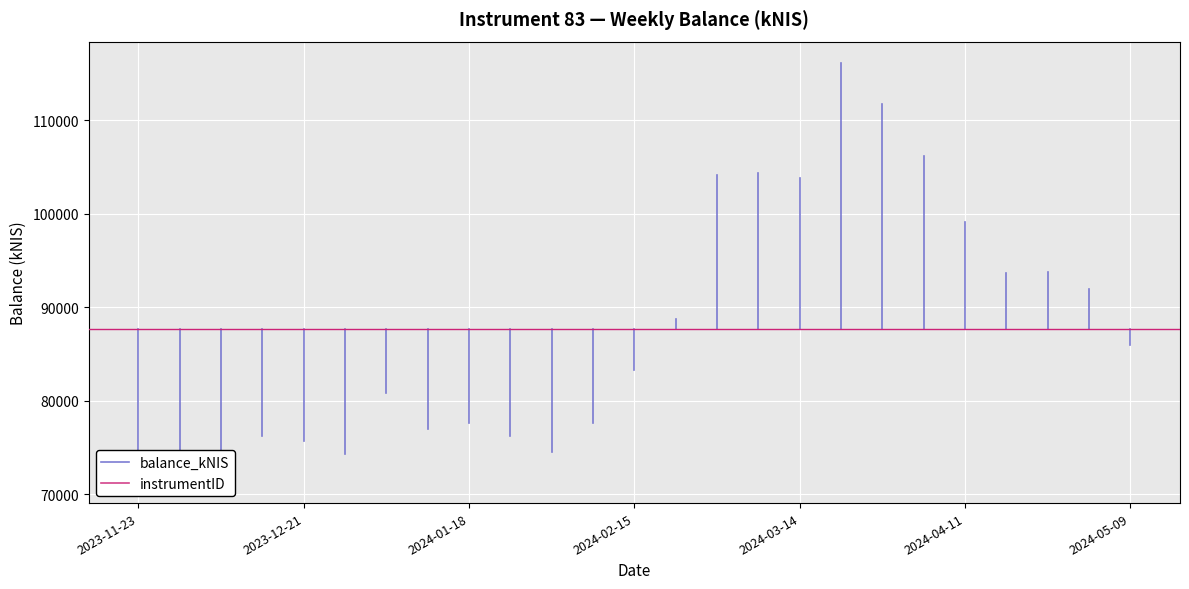

At which label does balance_kNIS reach its peak?

2023-11-23